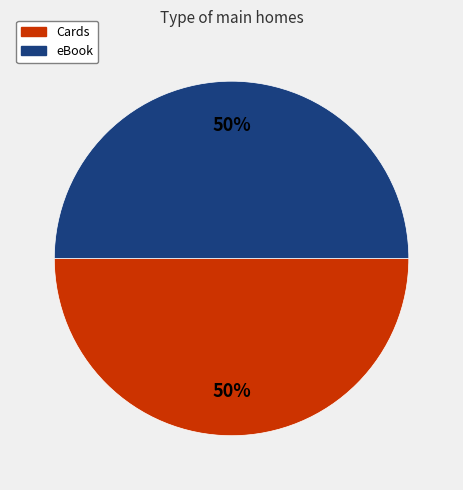

Do Cards and eBook together represent more than half of the pie?

Yes